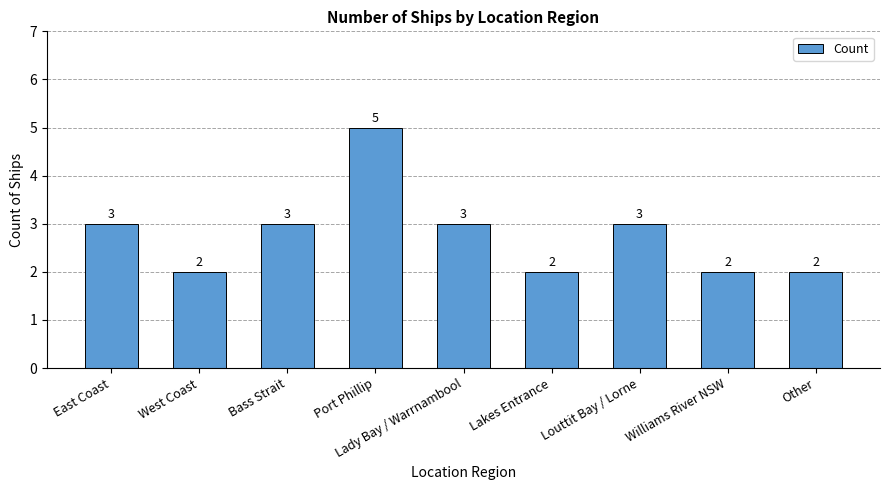

Between Lakes Entrance and Bass Strait, which is larger?

Bass Strait